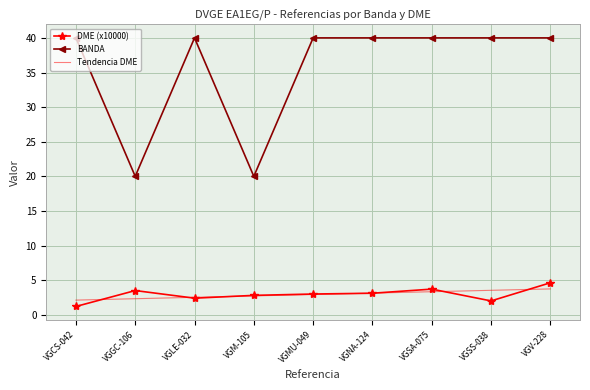

Is it true that BANDA equals 40.0 at VGV-228?

True